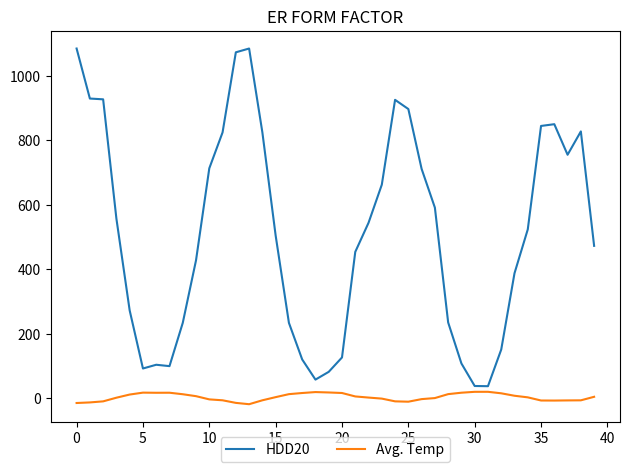

True or false: Avg. Temp and HDD20 cross at least once.

False